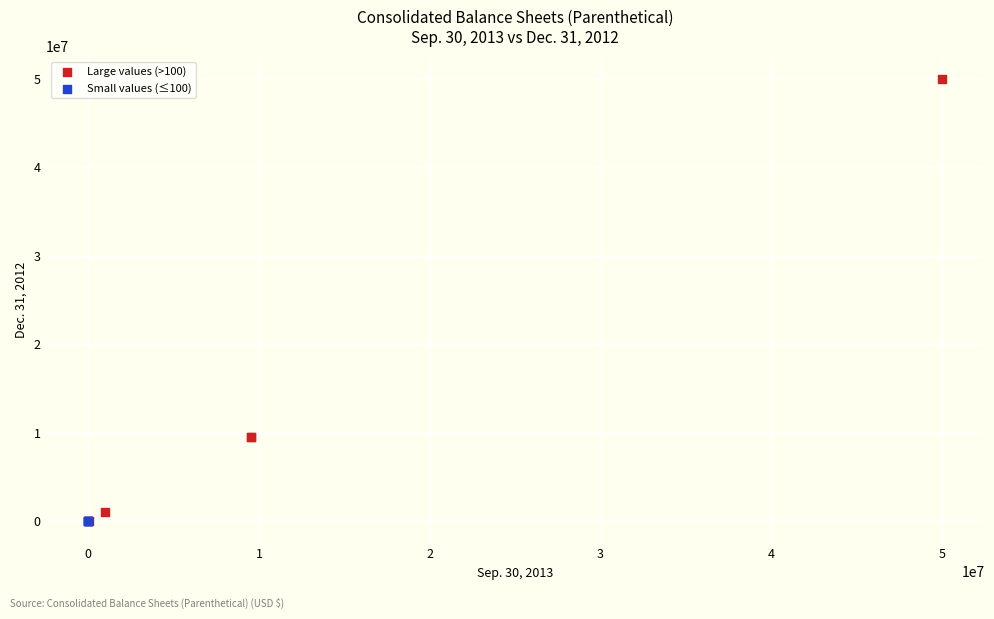

Which series reaches the maximum Y coordinate?

Large values (>100)